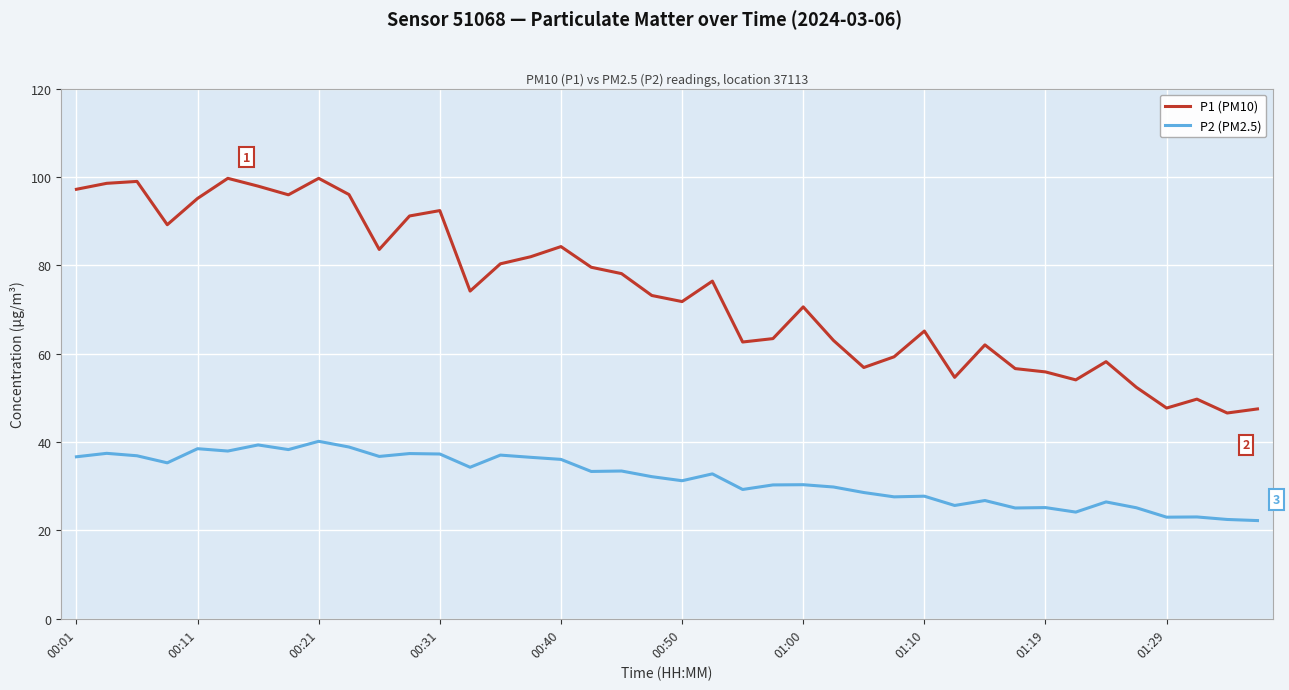

Rank the series by their maximum value, from highest to lowest.

P1 (PM10), P2 (PM2.5)